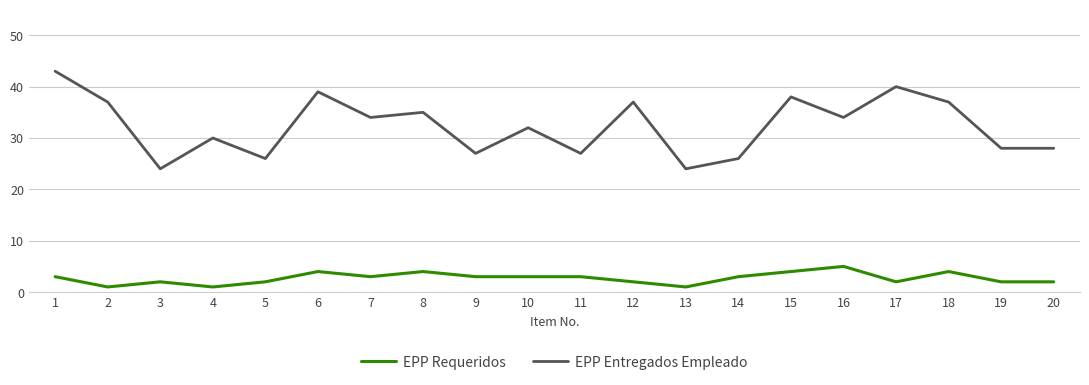

How many EPP Requeridos values are between 2 and 4?

16